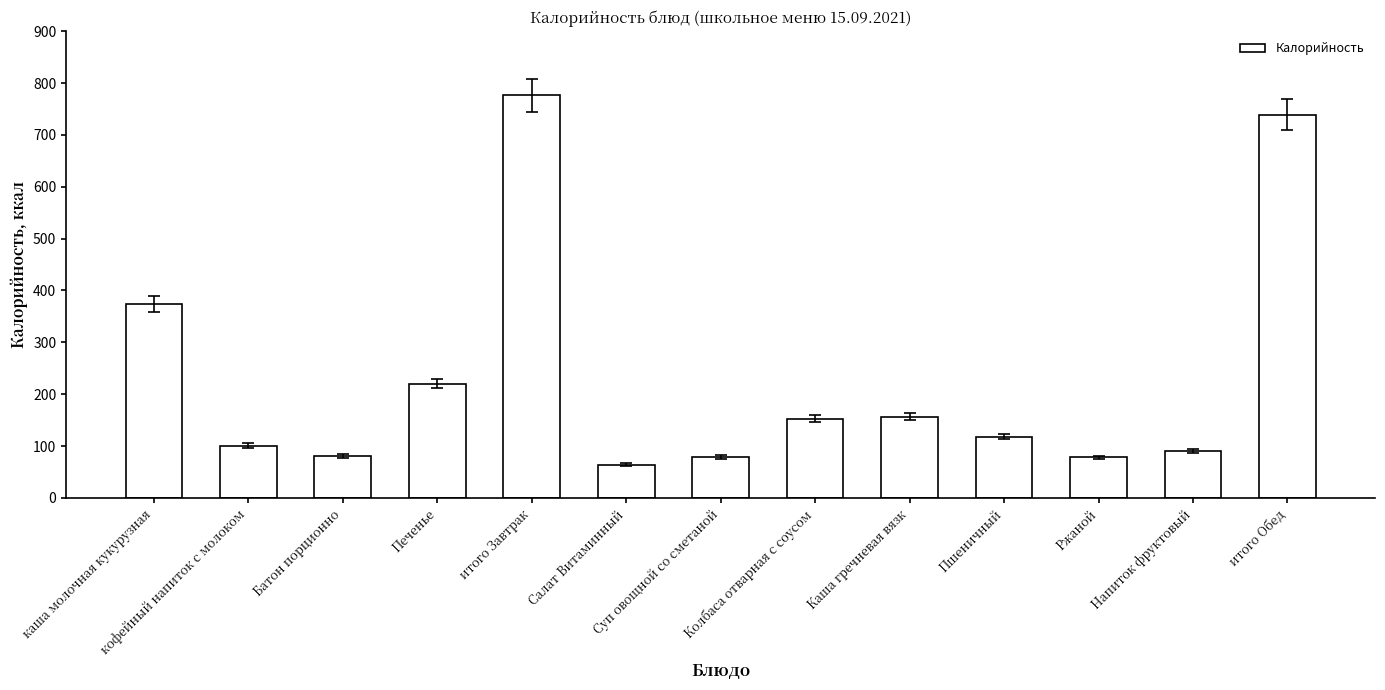

What is the average value?

233